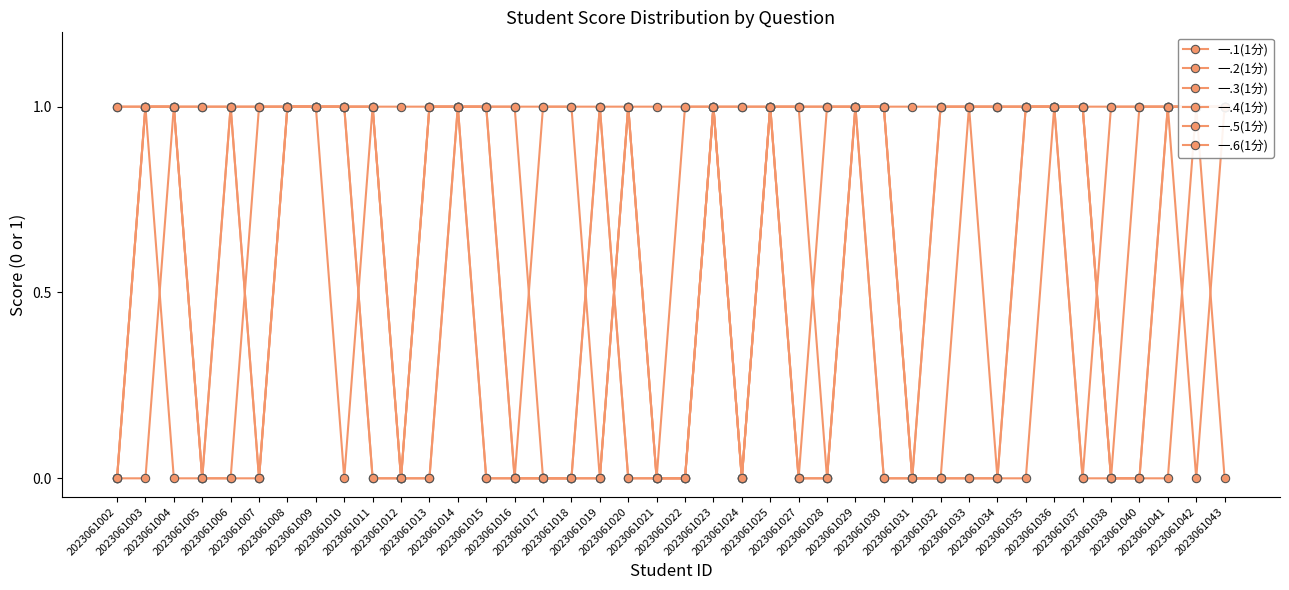

What are all the series names shown in the legend?

一.1(1分), 一.2(1分), 一.3(1分), 一.4(1分), 一.5(1分), 一.6(1分)